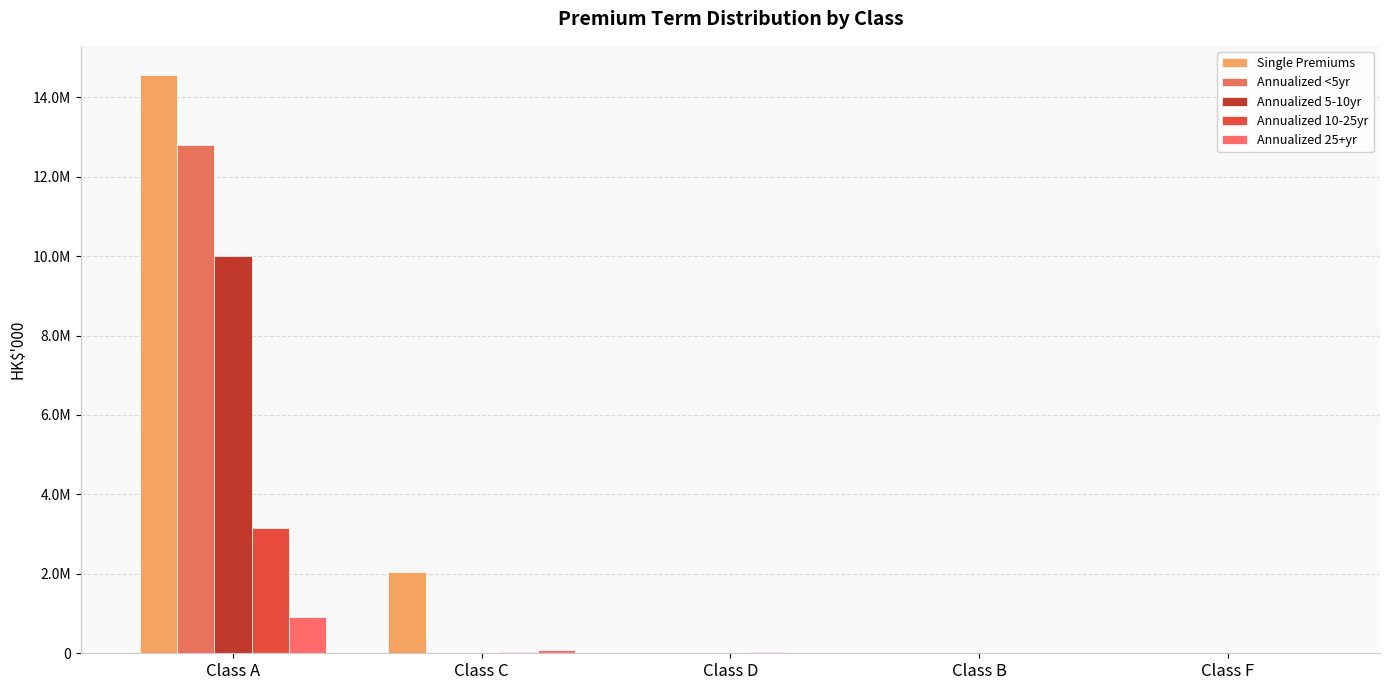

Reading left to right, extract all data points from this chart.

Single Premiums: Class A=14566524	Class C=2050577	Class D=0	Class B=0	Class F=0
Annualized <5yr: Class A=12806689	Class C=246	Class D=18391	Class B=0	Class F=0
Annualized 5-10yr: Class A=10014271	Class C=4487	Class D=9323	Class B=0	Class F=0
Annualized 10-25yr: Class A=3147190	Class C=29668	Class D=28623	Class B=0	Class F=0
Annualized 25+yr: Class A=901813	Class C=76520	Class D=1036	Class B=0	Class F=0